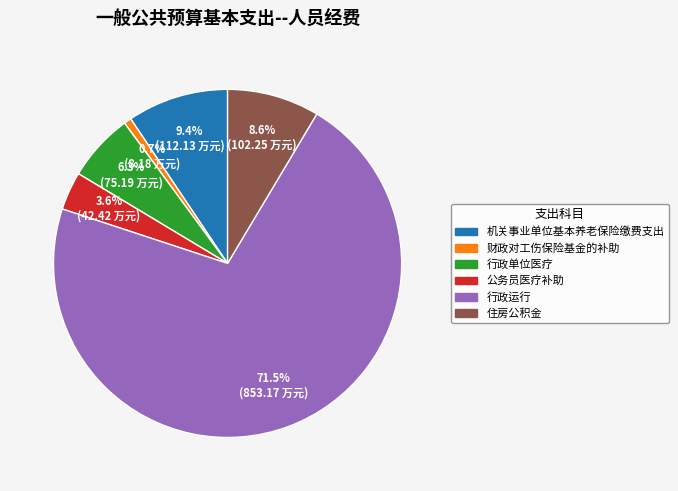

To the nearest percent, what is the difference between the 行政单位医疗 and 行政运行 slice percentages?

65%